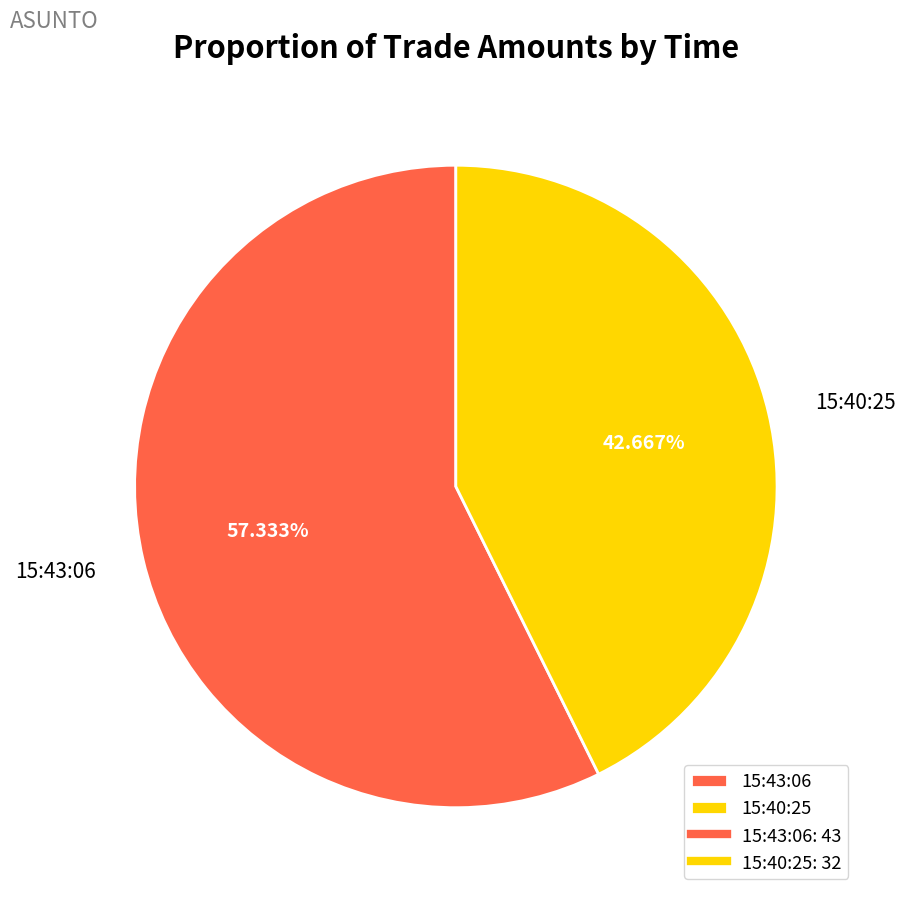

Count the number of slices in the pie.

2